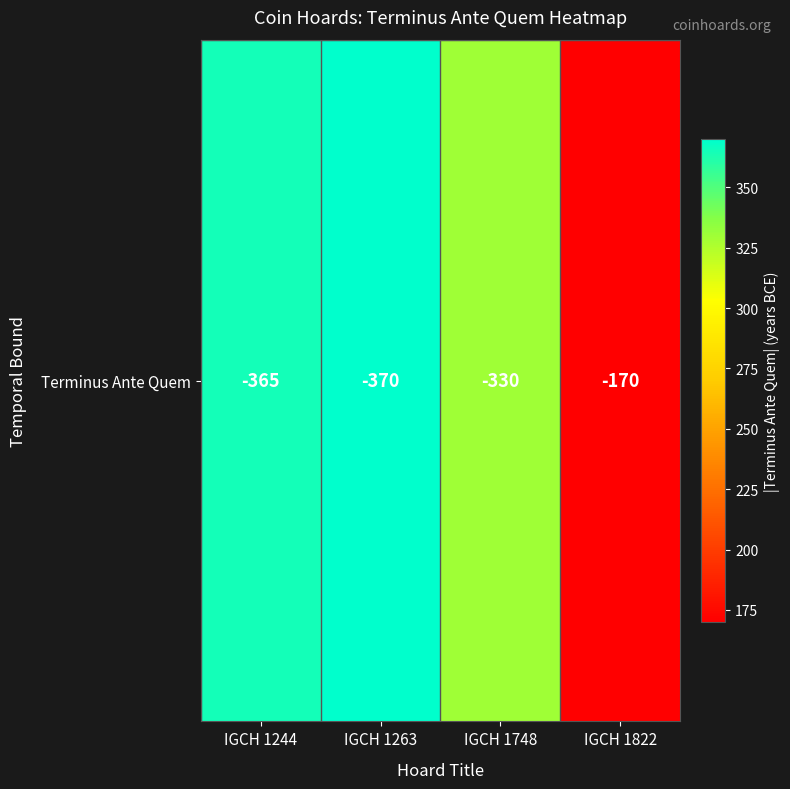

What is the sum of all values?

1235